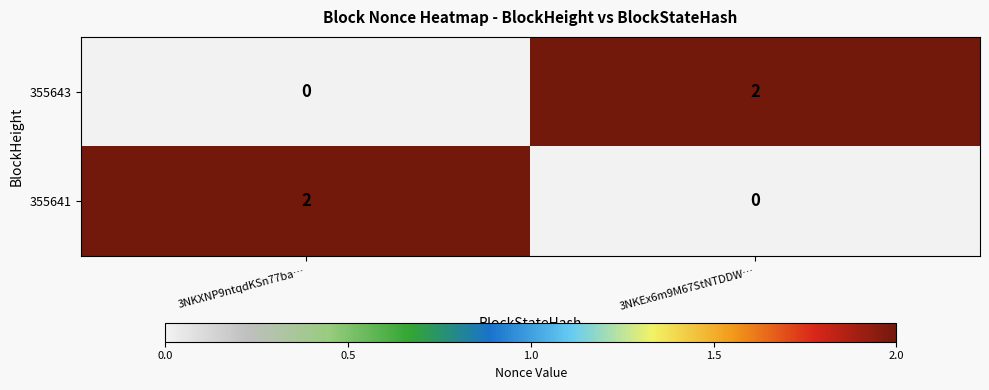

At 3NKEx6m9M67StNTDDW…, list the series in order from smallest to largest.

355641, 355643